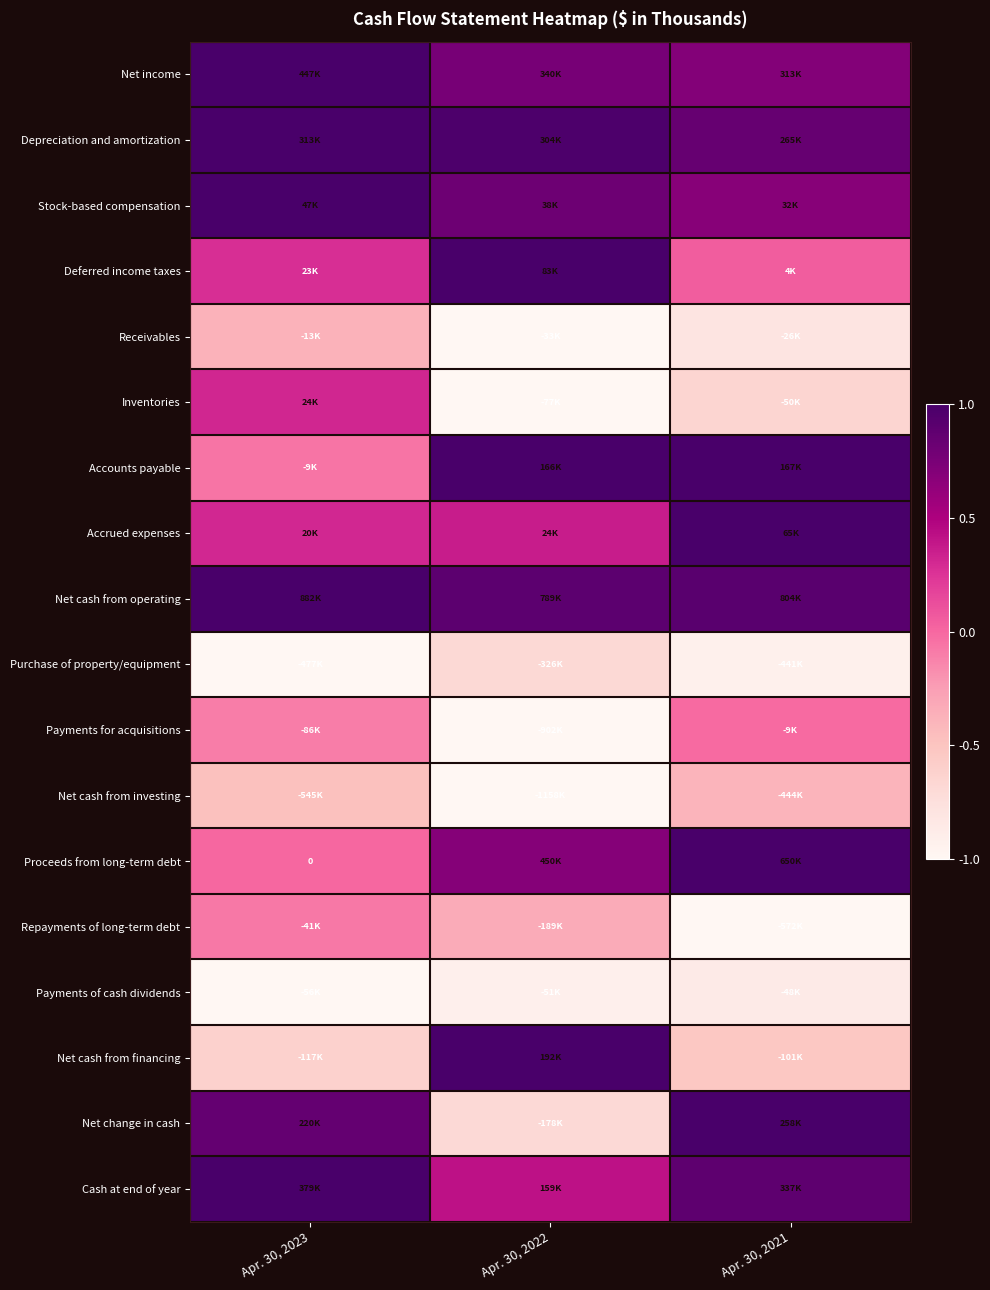

Which label corresponds to the smallest value in the chart?

Apr. 30, 2022